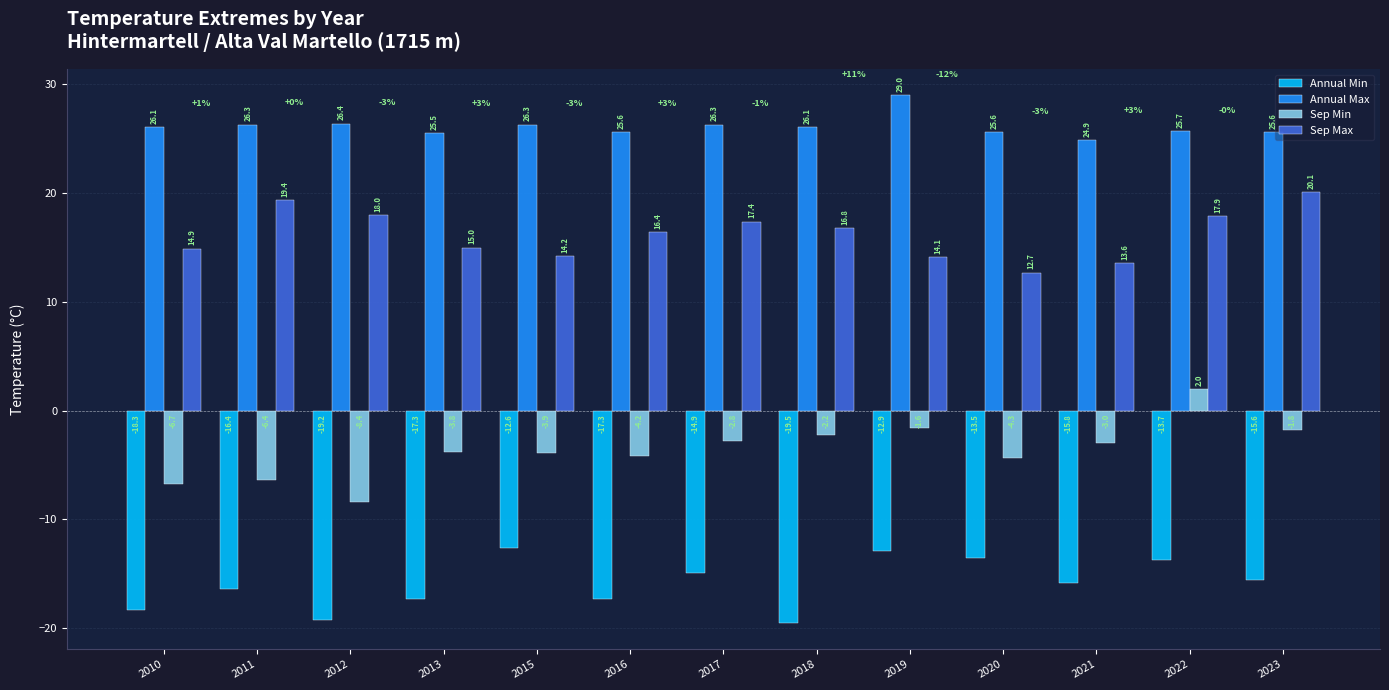

Rank the series at 2011 from highest to lowest value.

Annual Max, Sep Max, Sep Min, Annual Min